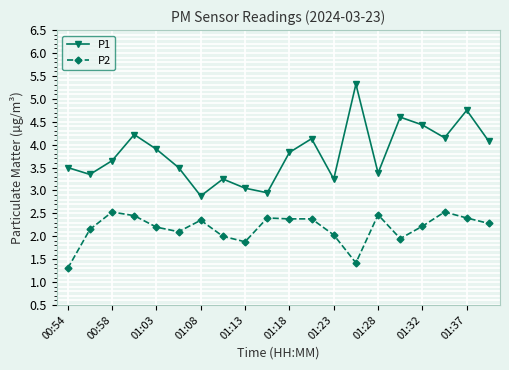

True or false: P1 has more than 1 points higher than both neighbors.

True